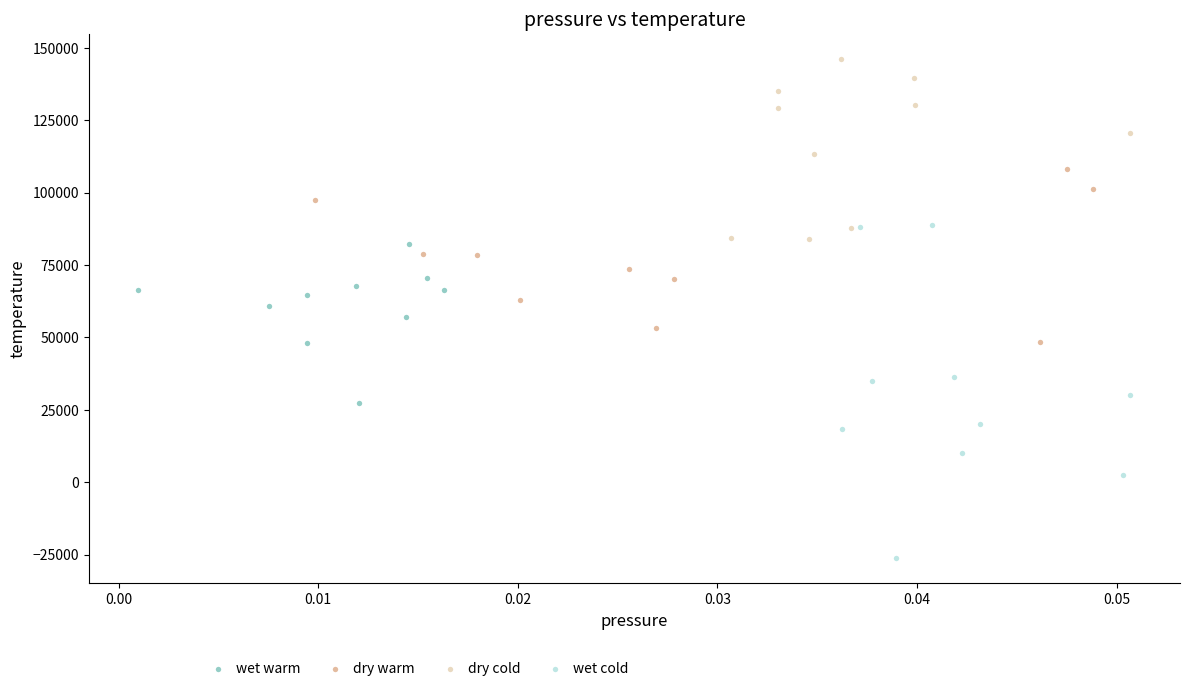

Which series has the widest spread of Y values?

wet cold